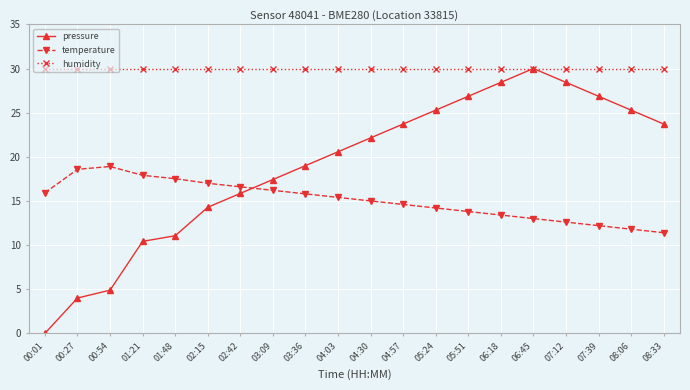

At which label does temperature first exceed 15?

00:01